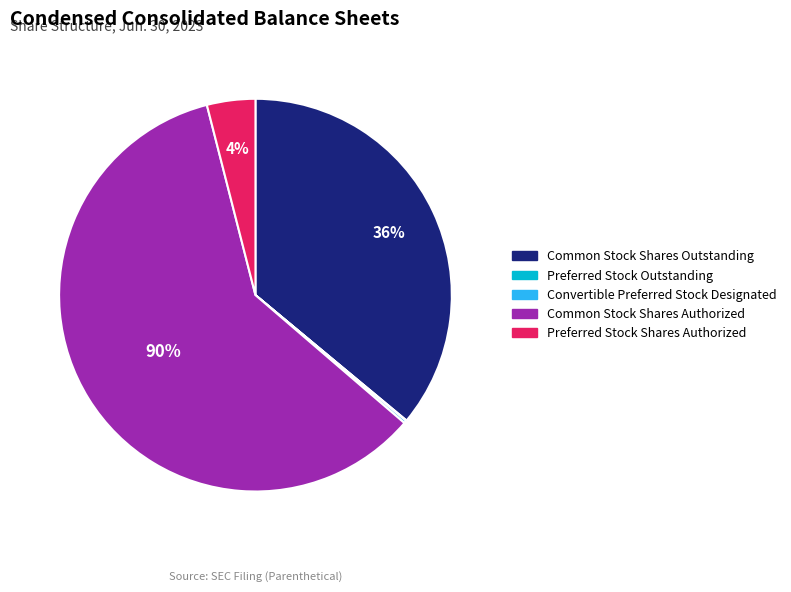

How many segments does this pie chart have?

5